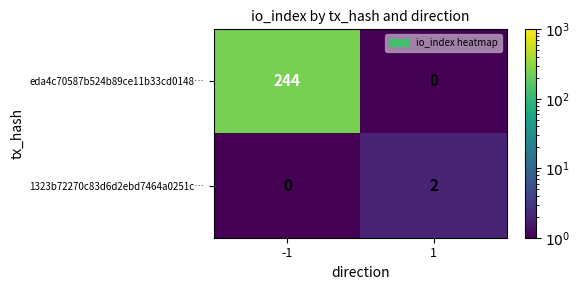

The value of eda4c70587b524b89ce11b33cd0148… at 1 is 0. True or false?

True